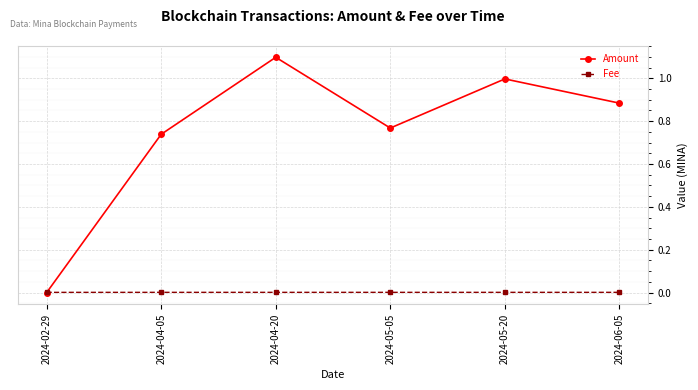

Which series has the widest spread of values?

Amount